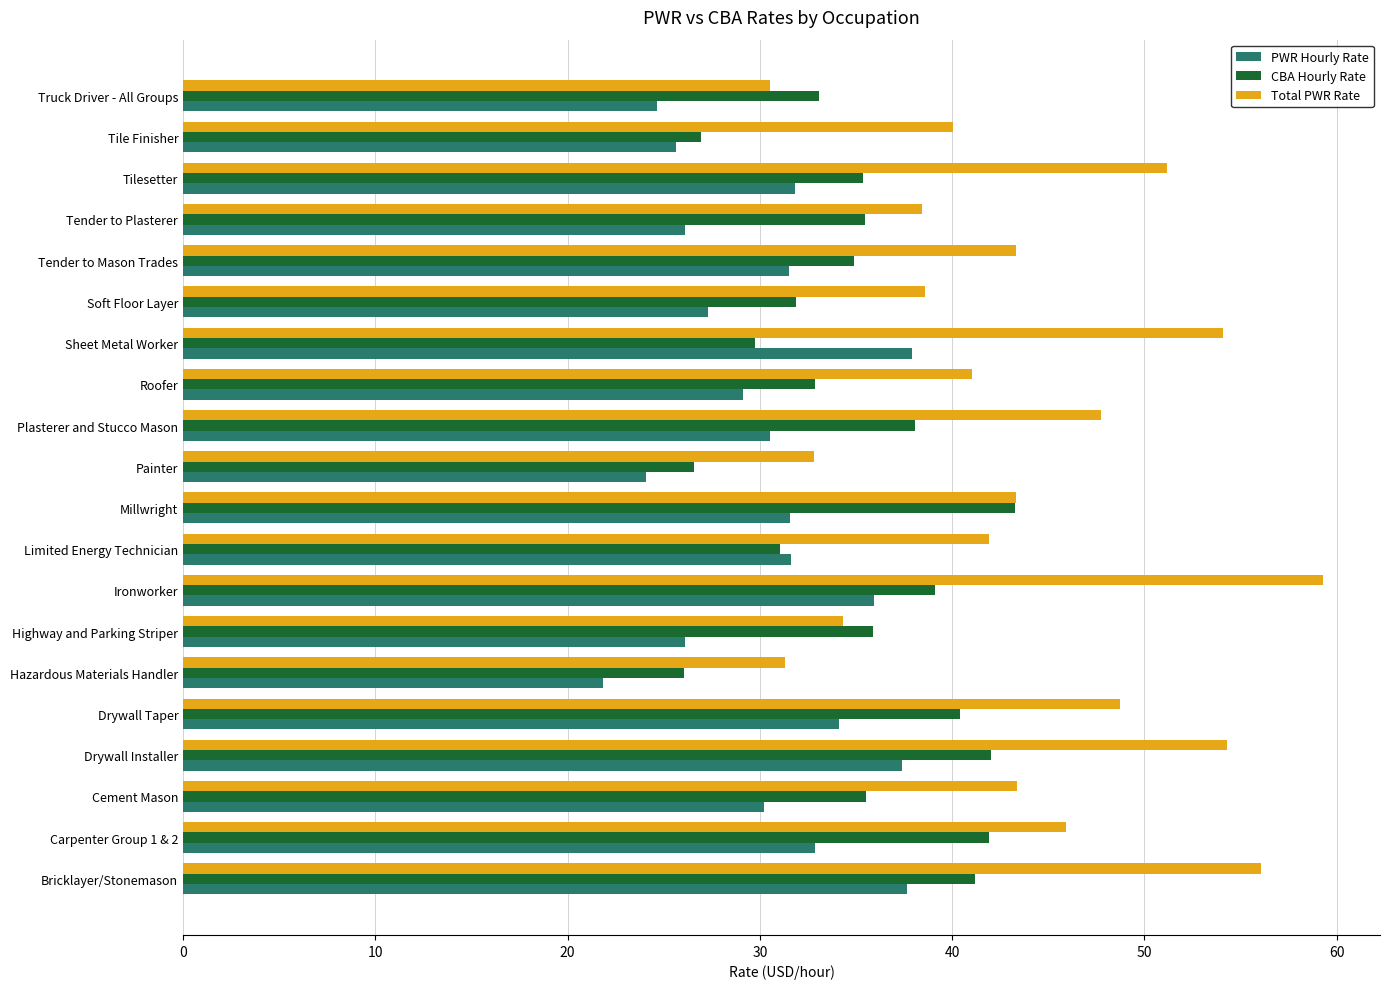

Rank the series by their average value, from highest to lowest.

Total PWR Rate, CBA Hourly Rate, PWR Hourly Rate